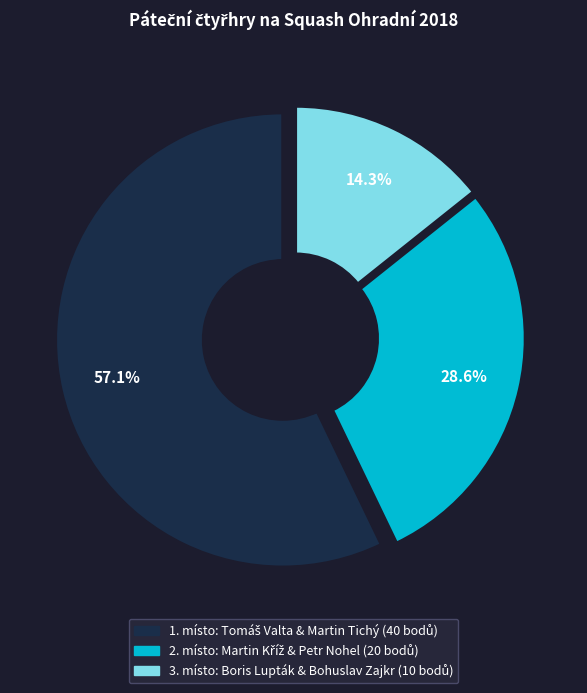

What is the change in value from Tomáš Valta & Martin Tichý to Boris Lupták & Bohuslav Zajkr?

-30